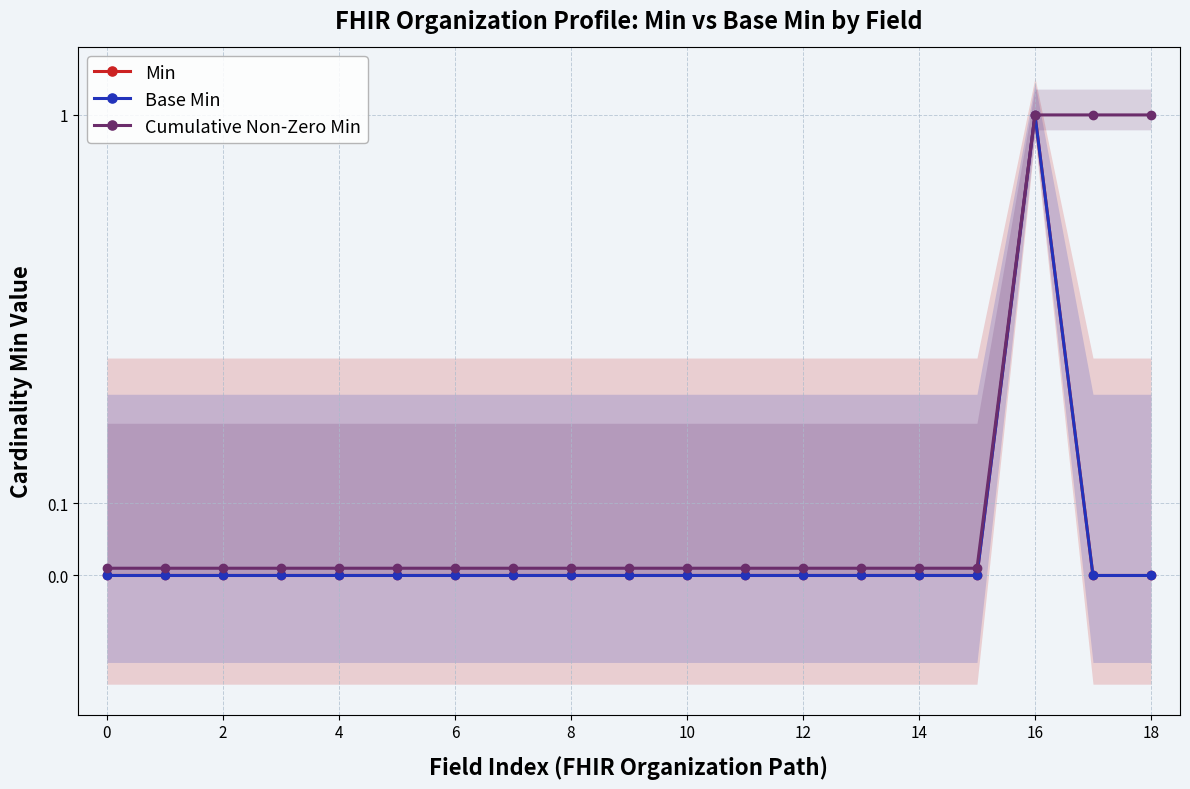

What is the greatest value displayed?

1.0